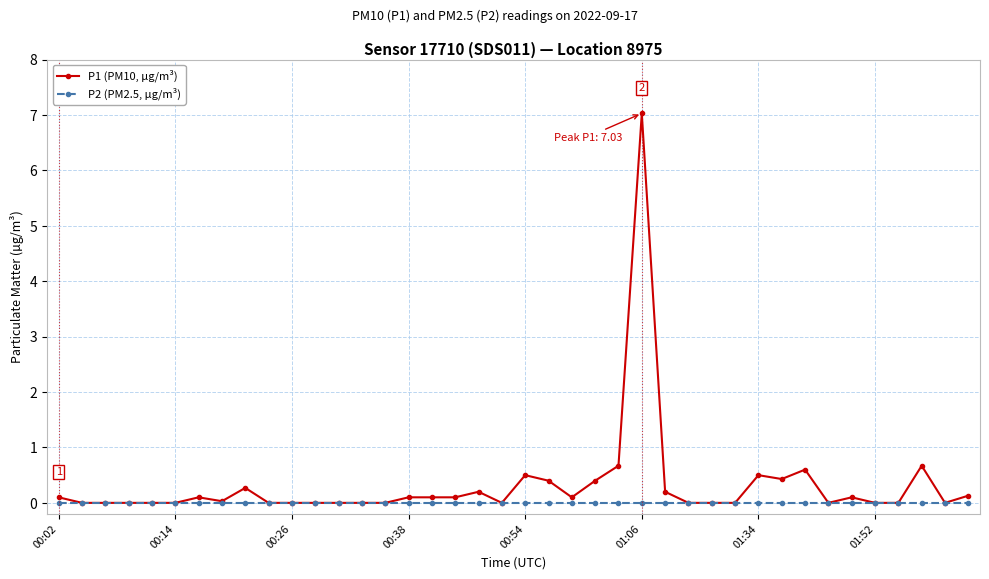

Which series has the largest range (max minus min)?

P1 (PM10, µg/m³)